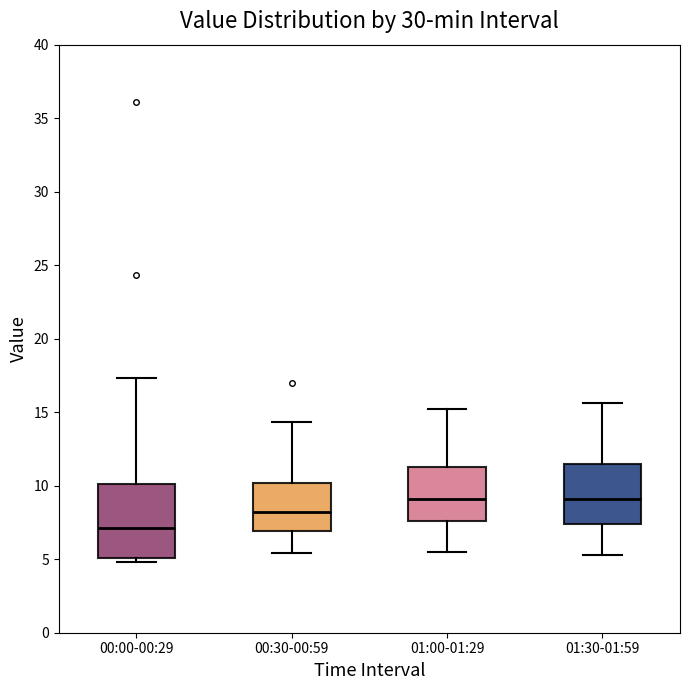

Which box has the lowest median line?

00:00-00:29